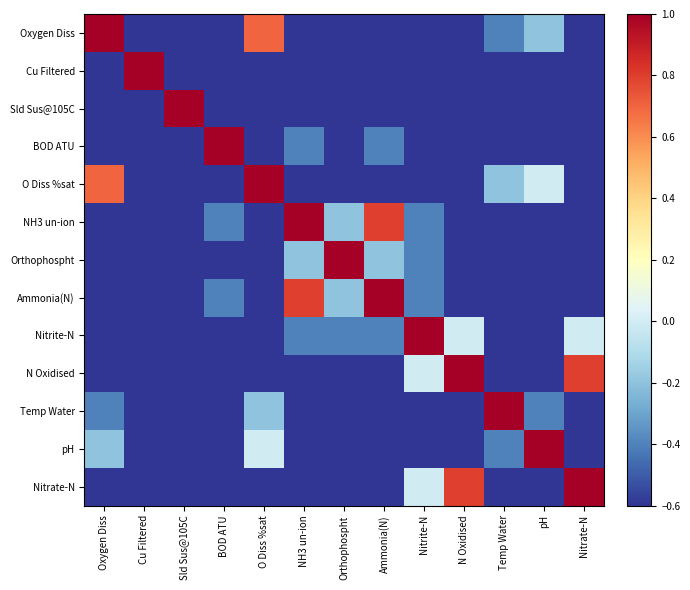

Rank the series at NH3 un-ion from highest to lowest value.

NH3 un-ion, Ammonia(N), Orthophospht, BOD ATU, Nitrite-N, pH, Sld Sus@105C, N Oxidised, Temp Water, Nitrate-N, Oxygen Diss, Cu Filtered, O Diss %sat